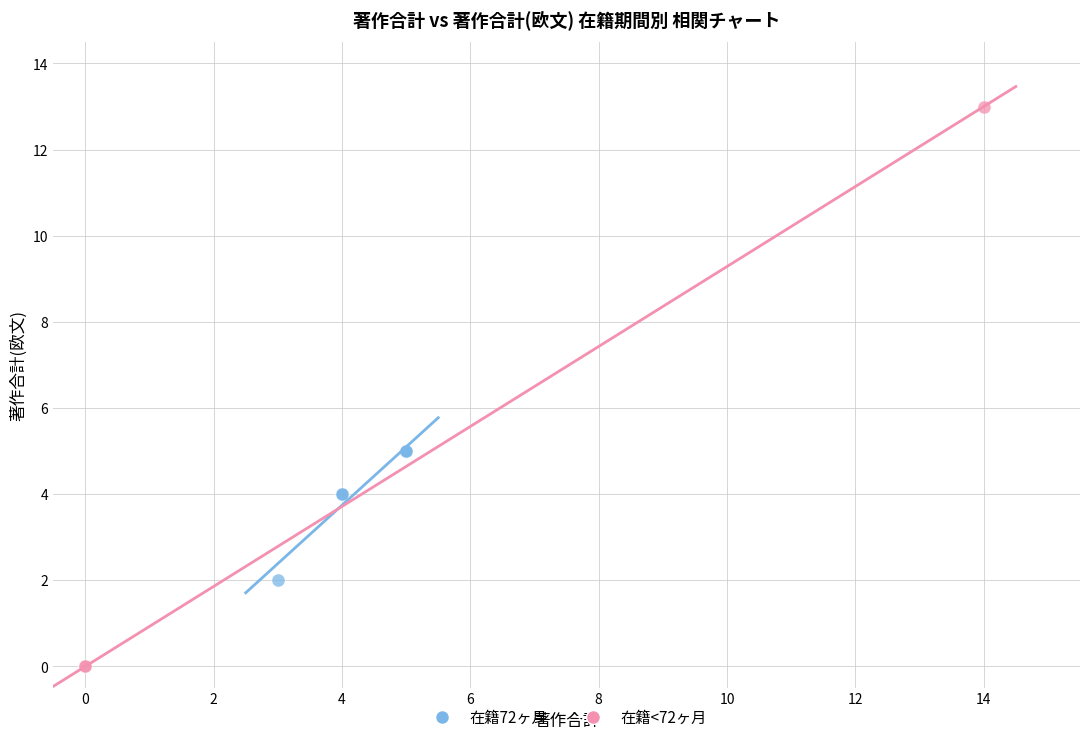

Which series reaches the minimum Y coordinate?

在籍<72ヶ月